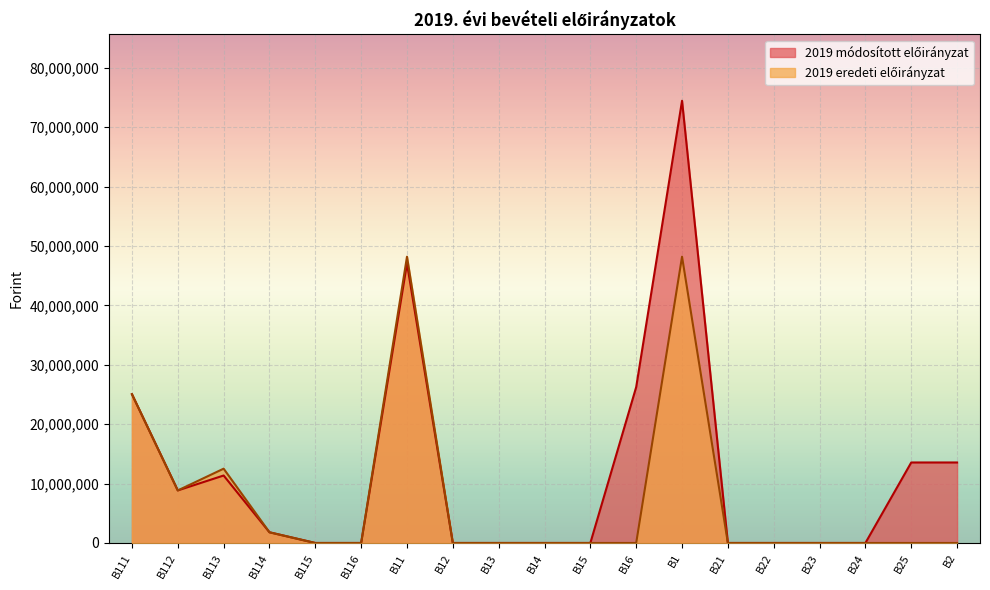

Which series changed the most between B112 and B14?

2019 módosított előirányzat